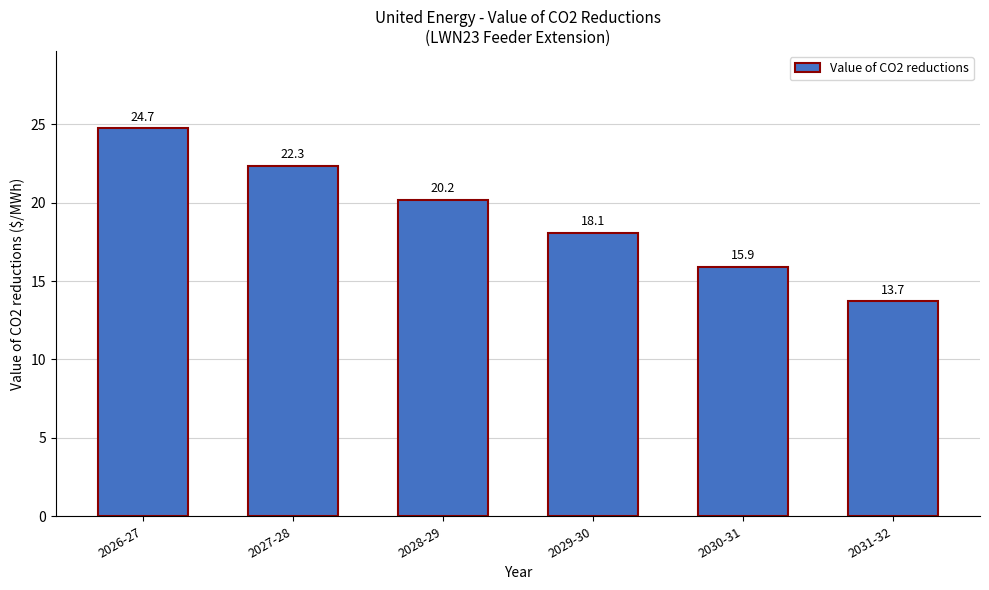

What is the difference between the maximum and minimum values?

11.0